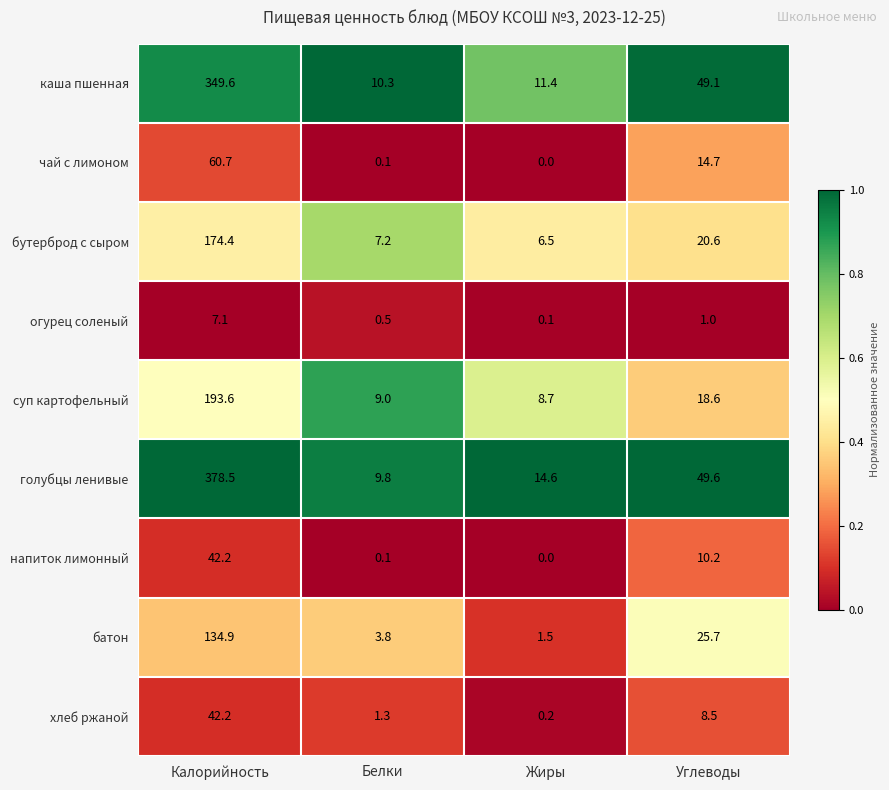

At which label does бутерброд с сыром reach its minimum?

Жиры